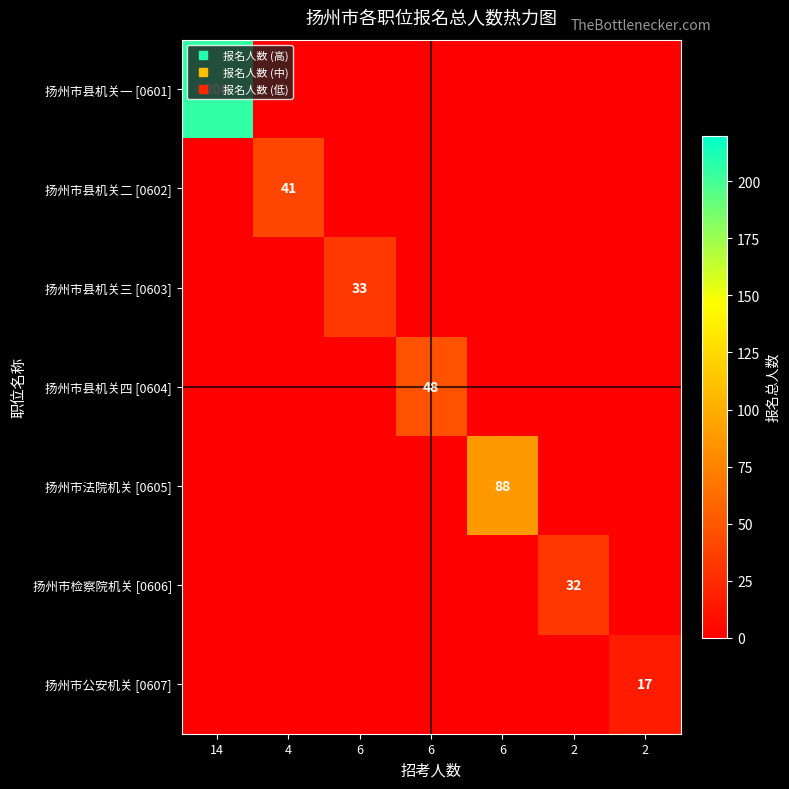

Is it true that 扬州市县机关一 [0601] equals 113 at 6?

False